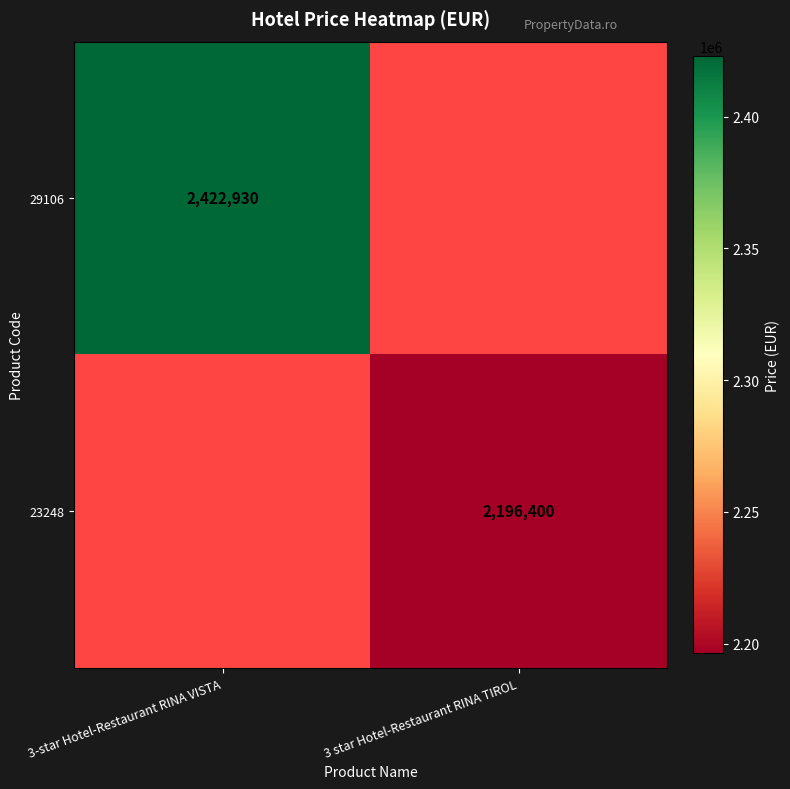

Is it true that 23248 equals 2942530 at 3 star Hotel-Restaurant RINA TIROL?

False